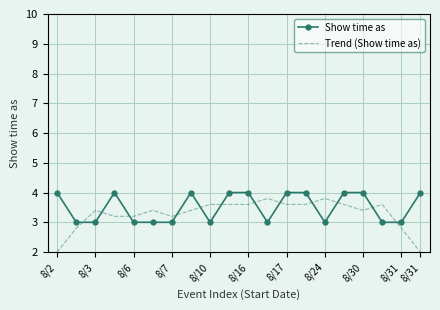

What is the maximum value for Show time as?

4.0